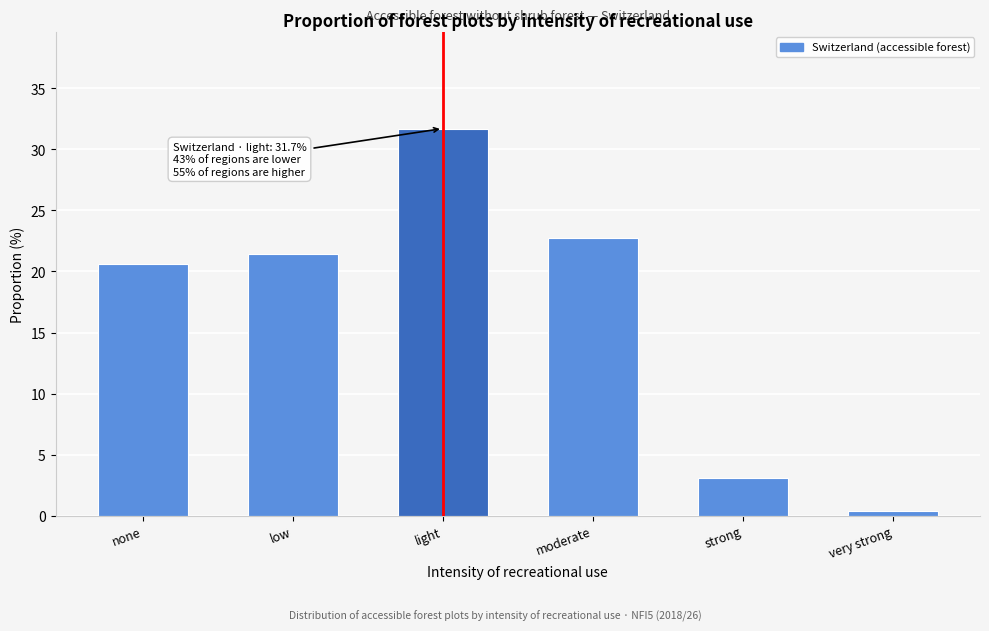

Reading left to right, what are all the values shown in this chart?

20.6	21.4	31.7	22.7	3.1	0.4